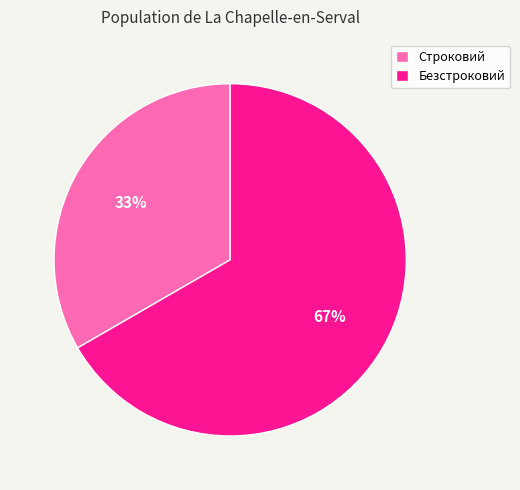

How many slices are in this pie chart?

2